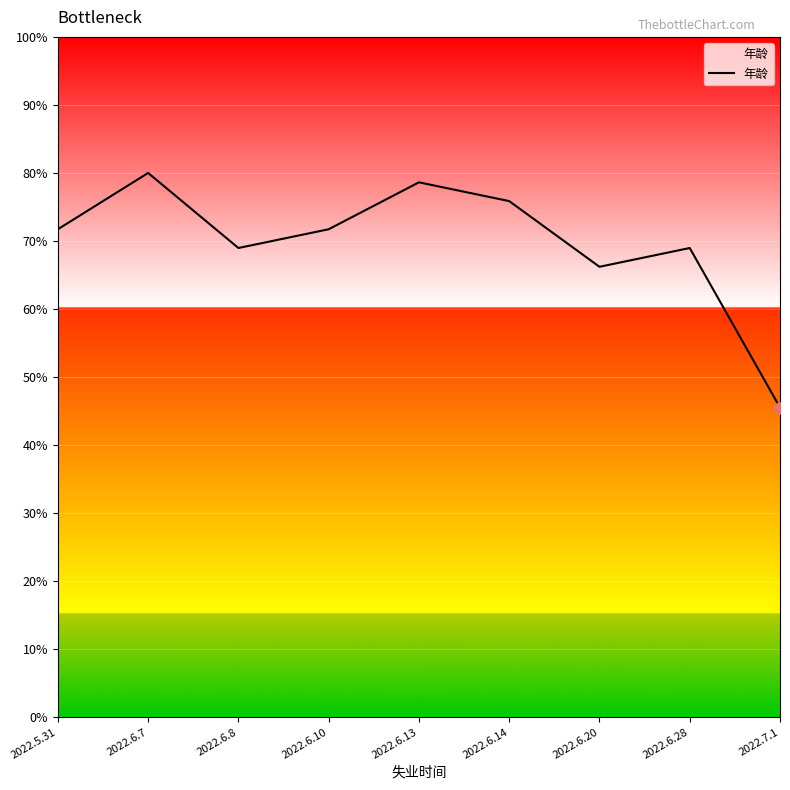

What position from the right is 2022.6.28?

2